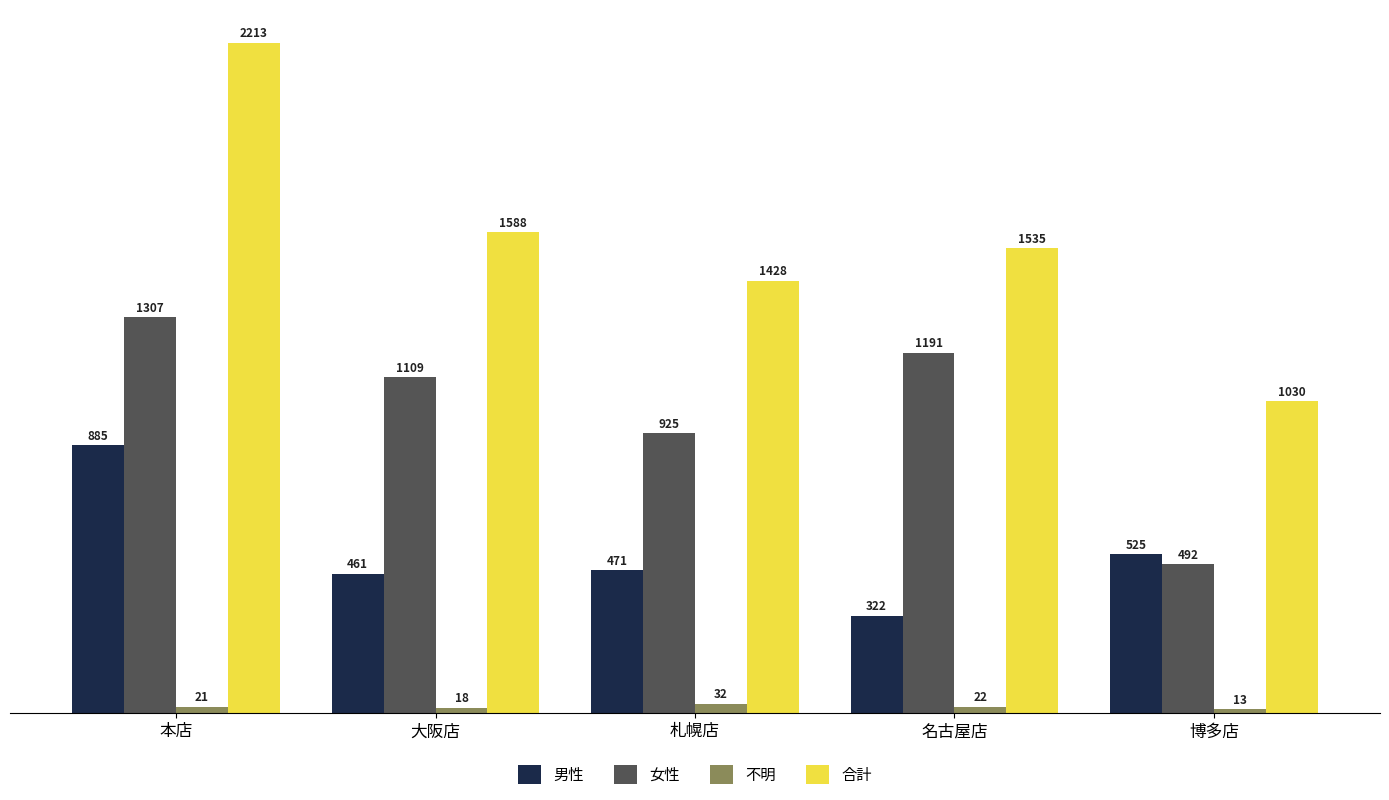

What is the maximum value shown in the chart?

2213.0